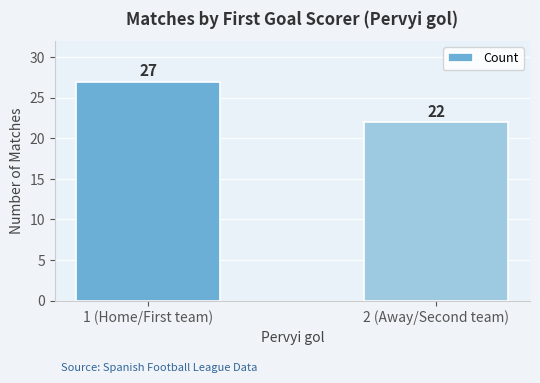

What is the difference between the maximum and minimum values?

5